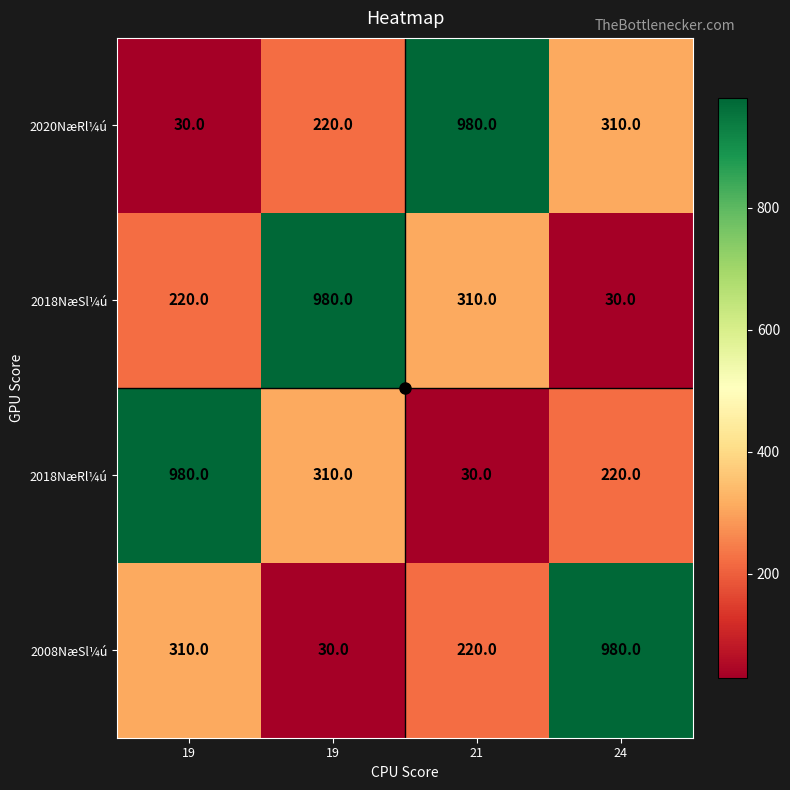

Is it true that 2008NæSl¼ú equals 30 at 19?

True